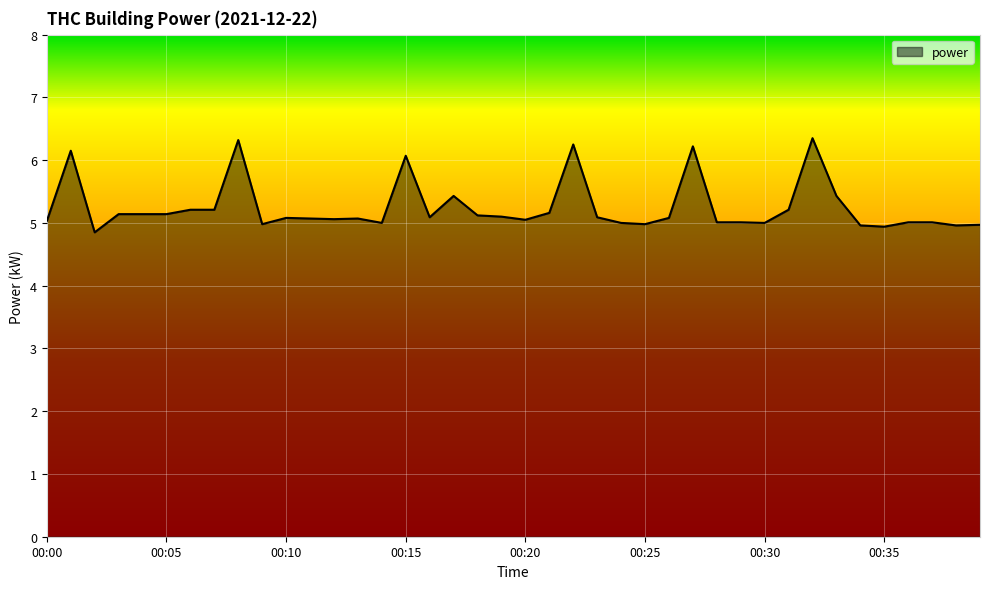

How many series are shown in this chart?

1